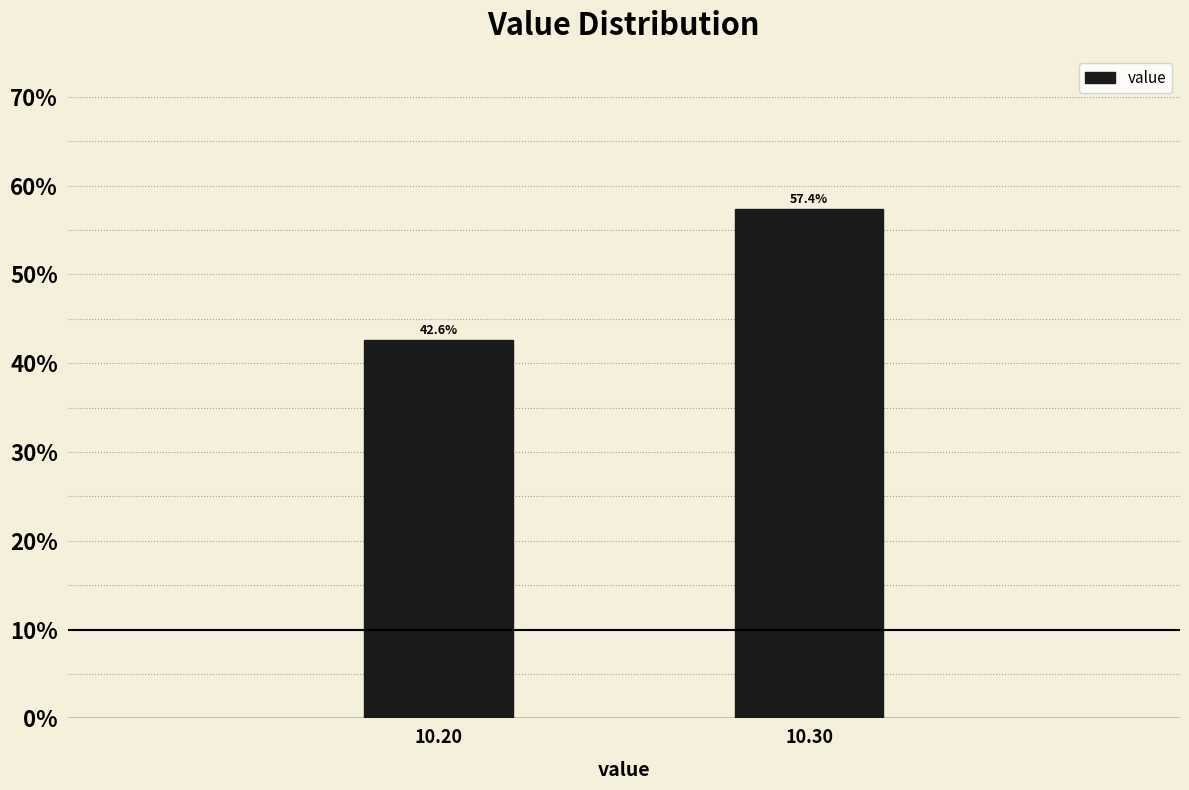

Reading left to right, what are all the values shown in this chart?

10.20=42.6	10.30=57.4